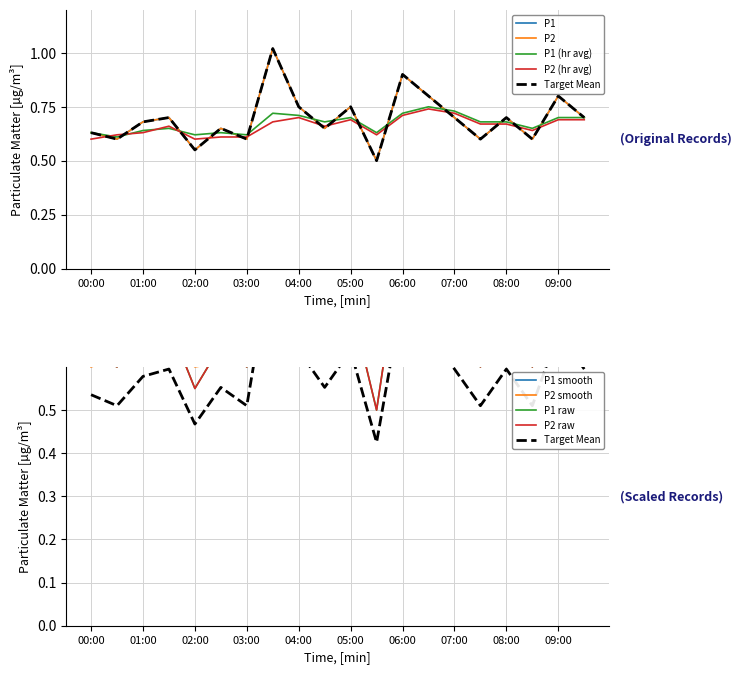

At which category is the sum across all series the highest?

03:30